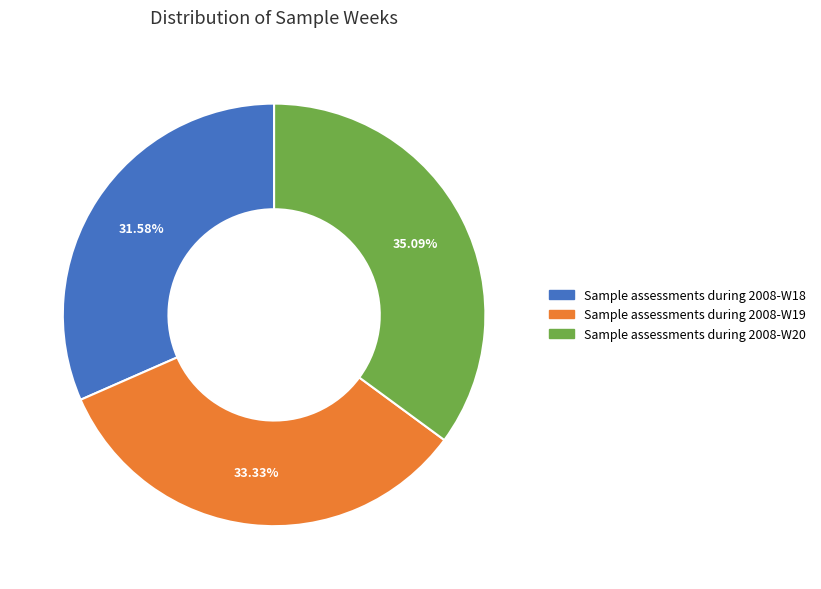

Which category has the smallest portion of the pie?

Sample assessments during 2008-W18